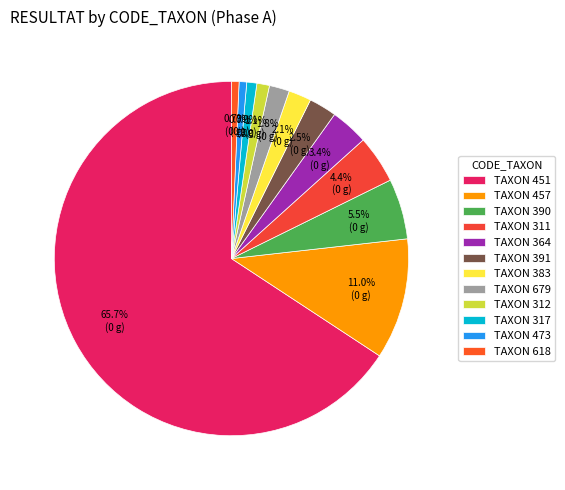

Which slice is the smallest?

473